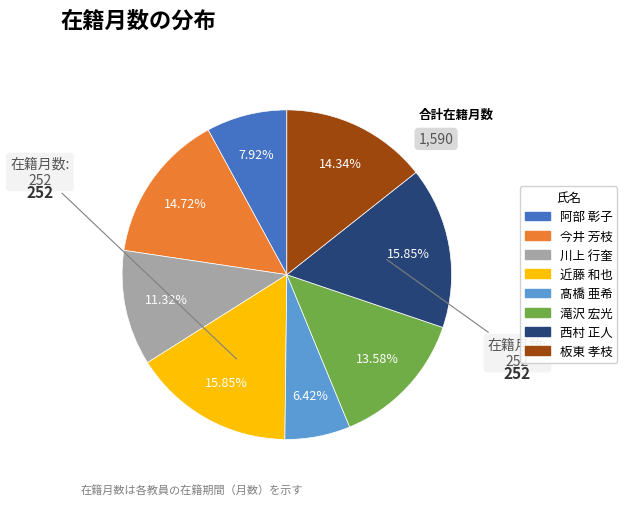

What percentage is NOT represented by 阿部 彰子?

92.1%